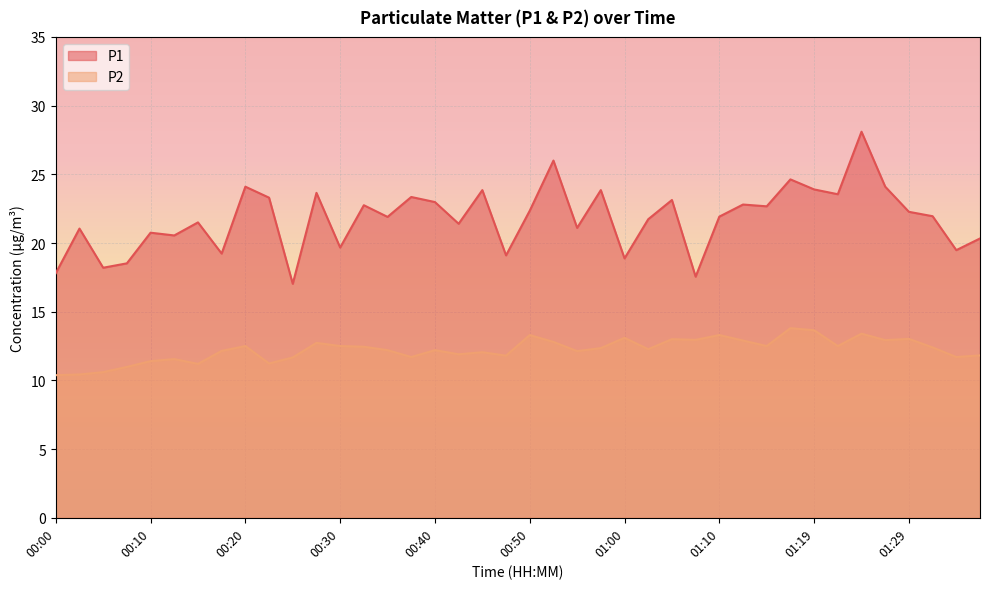

What is the smallest value displayed?

10.4